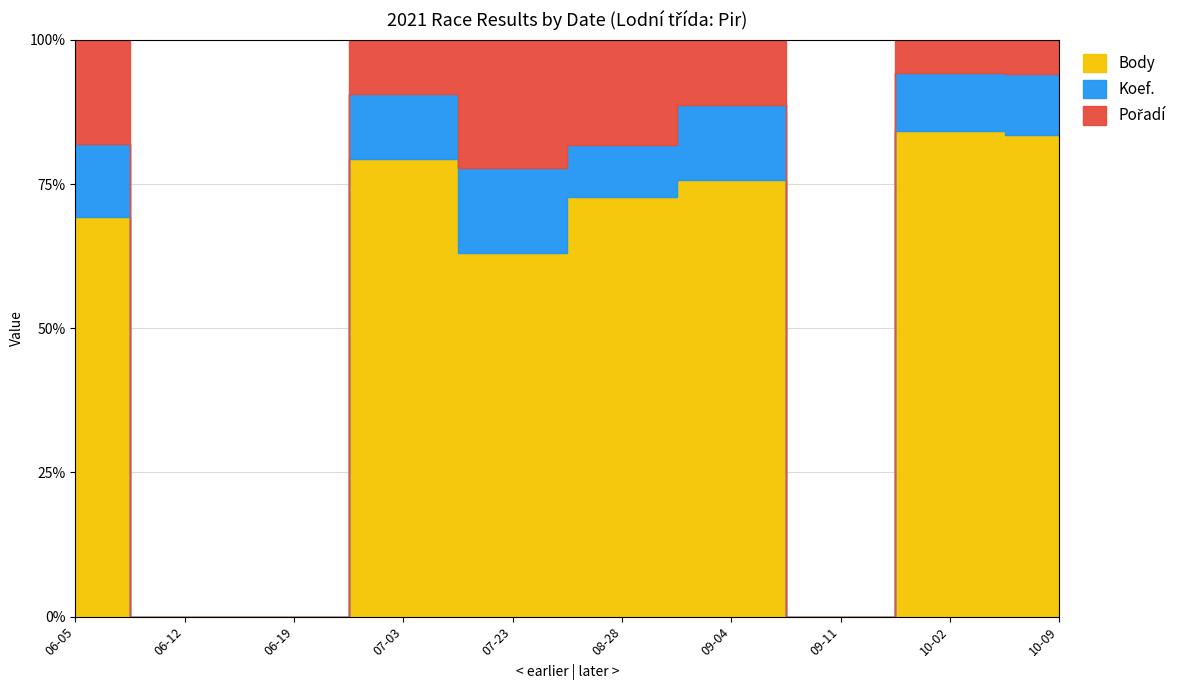

What is the label of the 7th point from the left?

2021-09-04